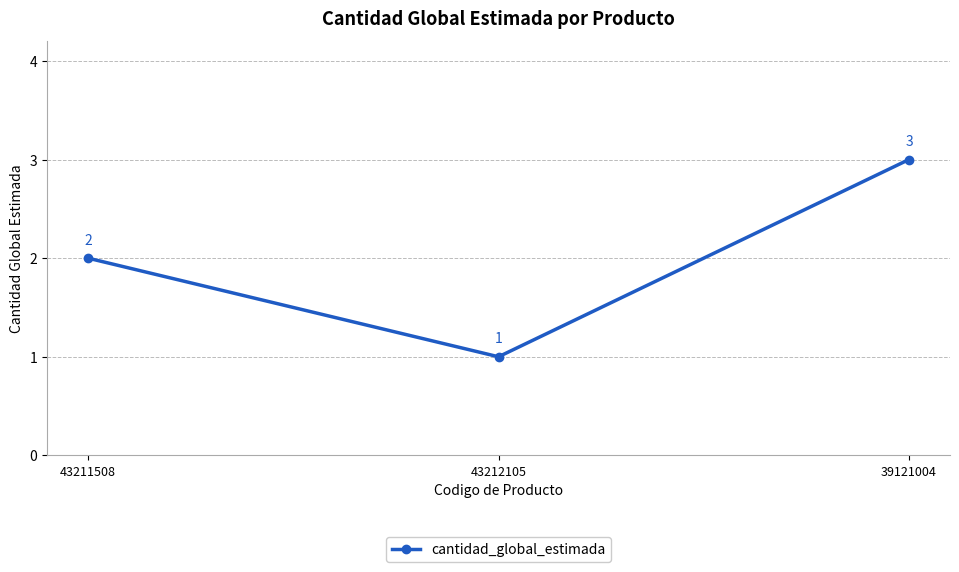

What is the sum of all values?

6